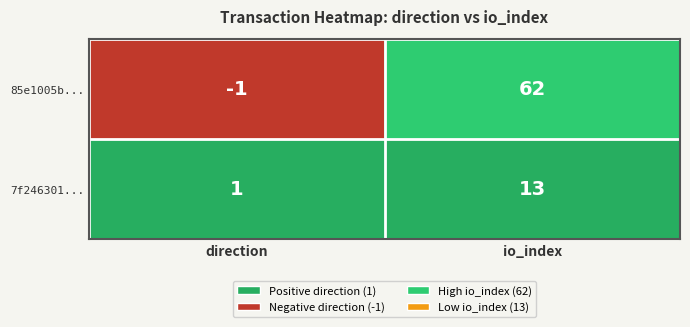

Which category has the lowest value across all series?

direction